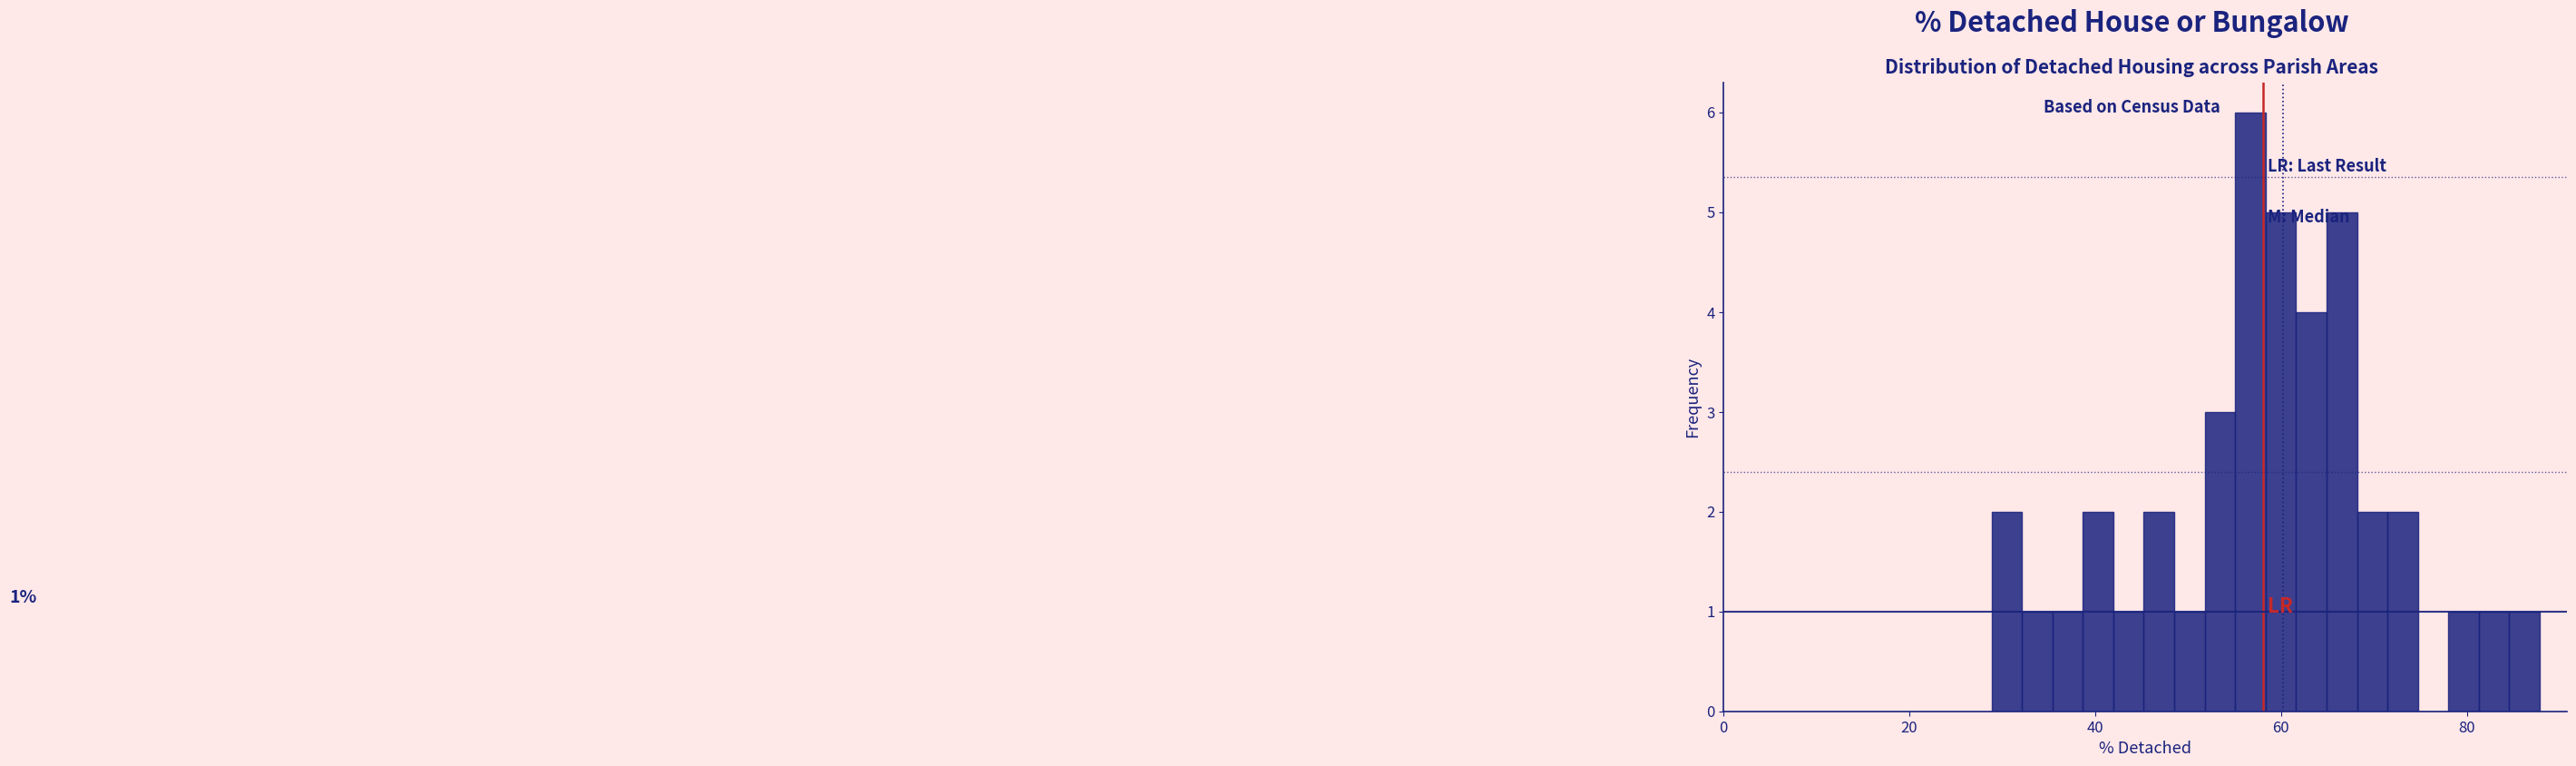

Read against the x-axis, roughly where is the centre of the tallest bar?

56